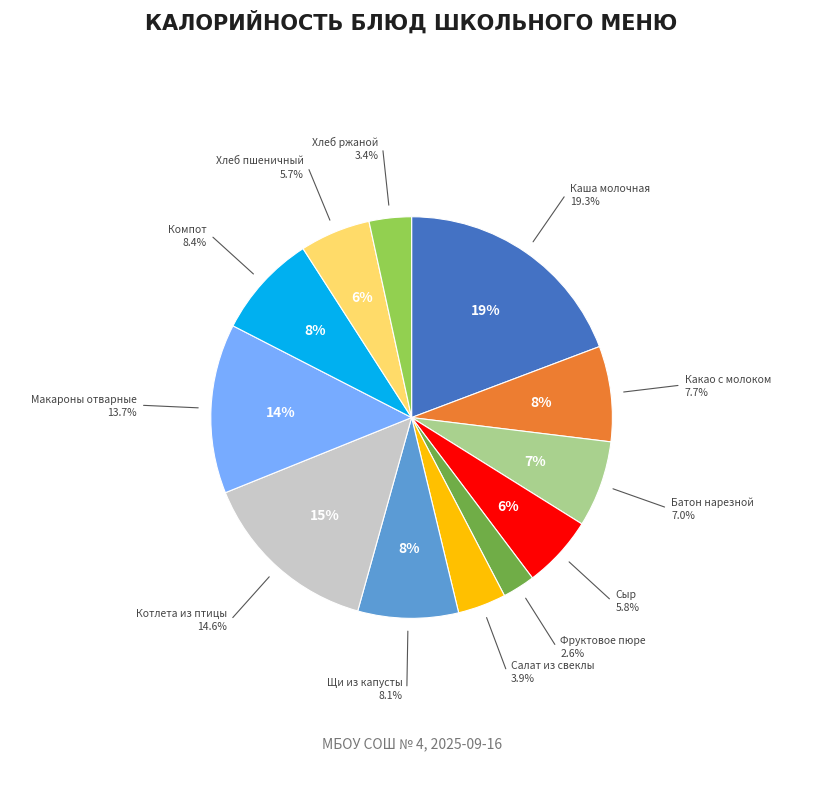

To the nearest percent, what is the average slice percentage?

8%